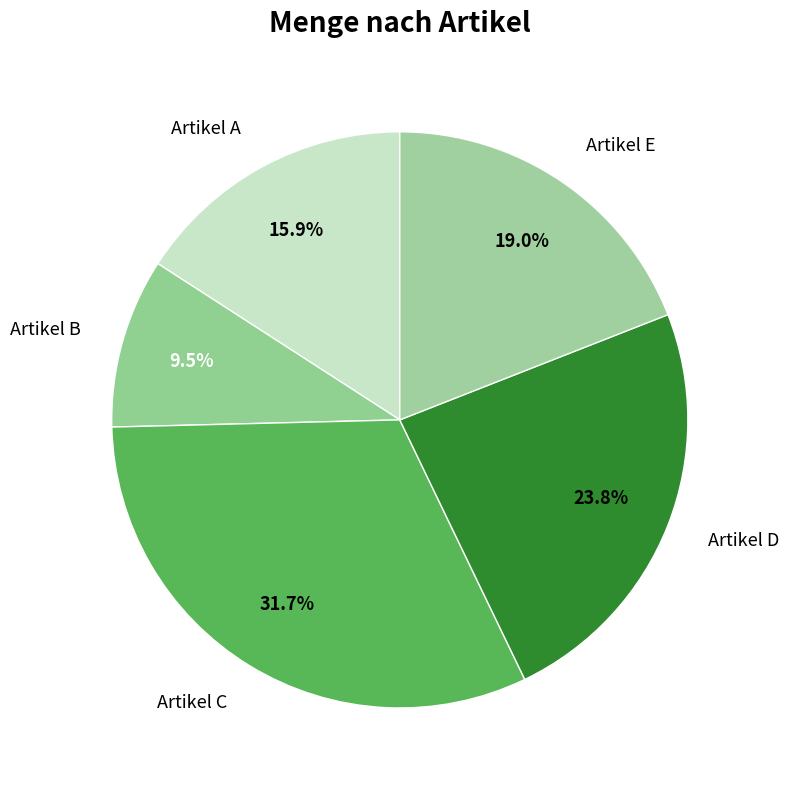

Count the number of slices in the pie.

5